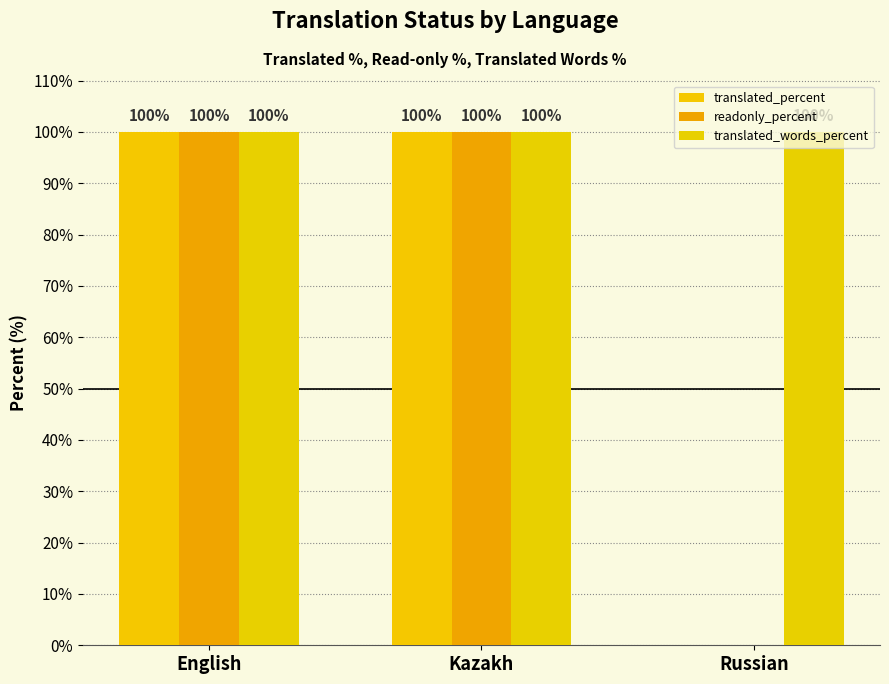

How many series are shown in this chart?

3